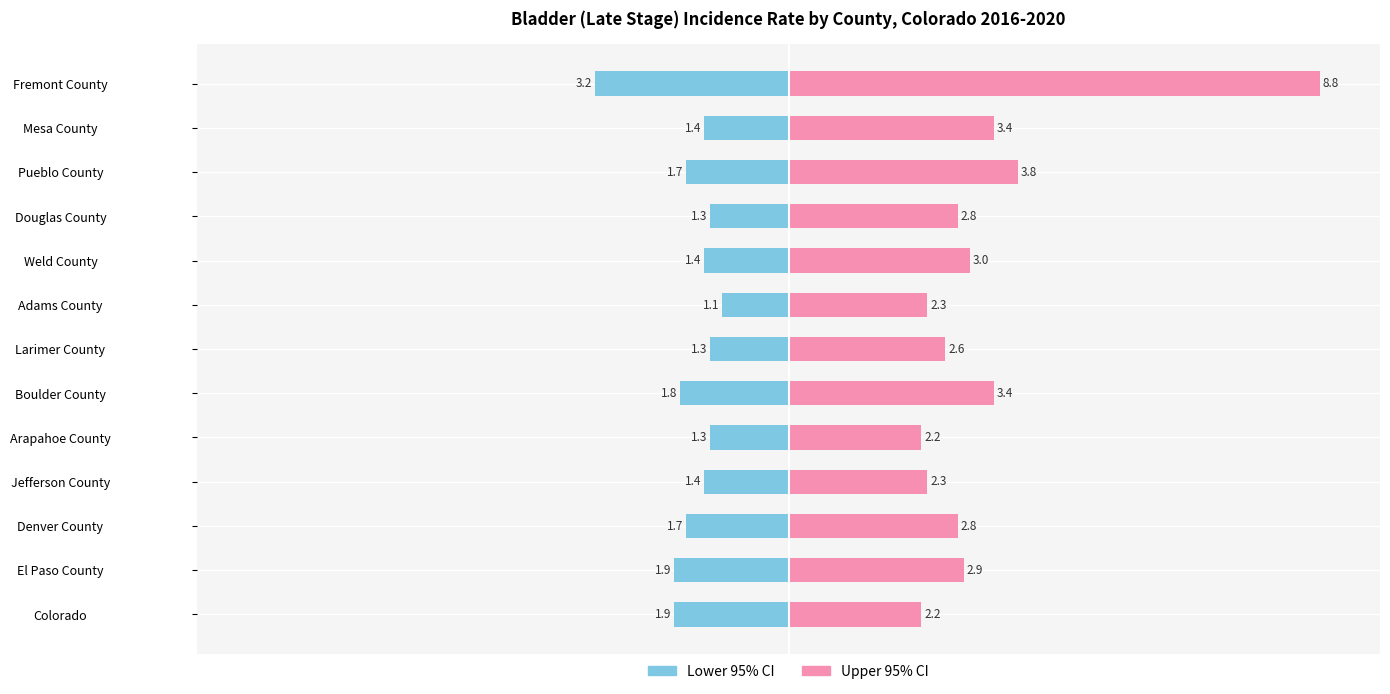

Does the chart contain stacked bars?

No